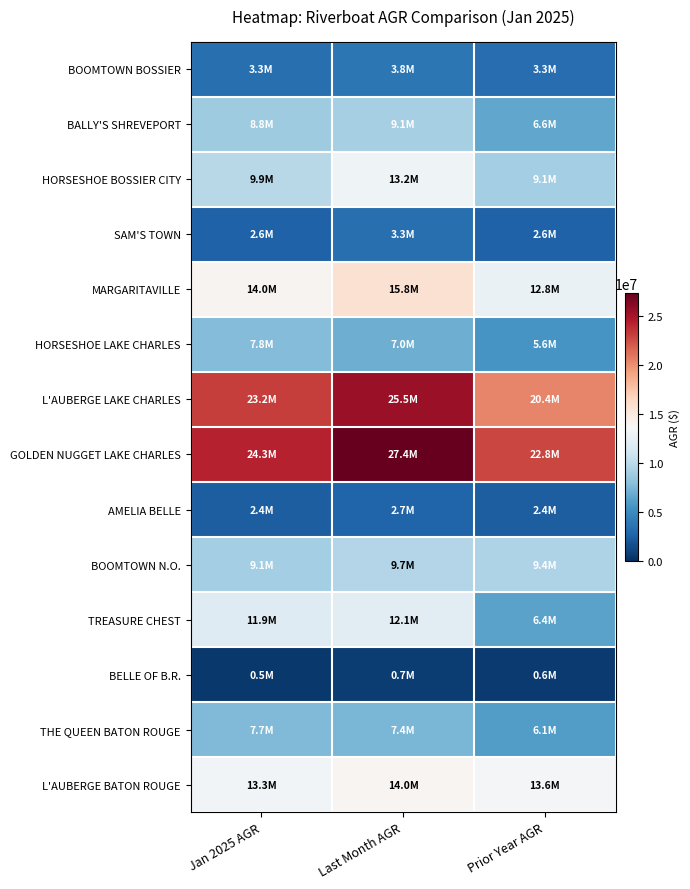

Reading right to left, what are all the values shown in this chart?

BOOMTOWN BOSSIER: Prior Year AGR=3266688.5	Last Month AGR=3777856.4	Jan 2025 AGR=3344025.0
BALLY'S SHREVEPORT: Prior Year AGR=6566072.8	Last Month AGR=9139440.2	Jan 2025 AGR=8798009.3
HORSESHOE BOSSIER CITY: Prior Year AGR=9054989.1	Last Month AGR=13153803.4	Jan 2025 AGR=9875604.4
SAM'S TOWN: Prior Year AGR=2614878.1	Last Month AGR=3333733.6	Jan 2025 AGR=2615026.1
MARGARITAVILLE: Prior Year AGR=12846462.5	Last Month AGR=15778795.0	Jan 2025 AGR=14034574.2
HORSESHOE LAKE CHARLES: Prior Year AGR=5598418.7	Last Month AGR=7004056.5	Jan 2025 AGR=7751422.2
L'AUBERGE LAKE CHARLES: Prior Year AGR=20418867.1	Last Month AGR=25516413.4	Jan 2025 AGR=23150590.0
GOLDEN NUGGET LAKE CHARLES: Prior Year AGR=22824568.3	Last Month AGR=27414471.0	Jan 2025 AGR=24291546.8
AMELIA BELLE: Prior Year AGR=2384431.9	Last Month AGR=2702527.1	Jan 2025 AGR=2357421.6
BOOMTOWN N.O.: Prior Year AGR=9429788.7	Last Month AGR=9717092.1	Jan 2025 AGR=9053903.6
TREASURE CHEST: Prior Year AGR=6382063.6	Last Month AGR=12124327.1	Jan 2025 AGR=11894235.5
BELLE OF B.R.: Prior Year AGR=639977.4	Last Month AGR=659569.8	Jan 2025 AGR=518242.5
THE QUEEN BATON ROUGE: Prior Year AGR=6087220.2	Last Month AGR=7416003.4	Jan 2025 AGR=7657592.2
L'AUBERGE BATON ROUGE: Prior Year AGR=13571034.3	Last Month AGR=13974138.8	Jan 2025 AGR=13290130.6